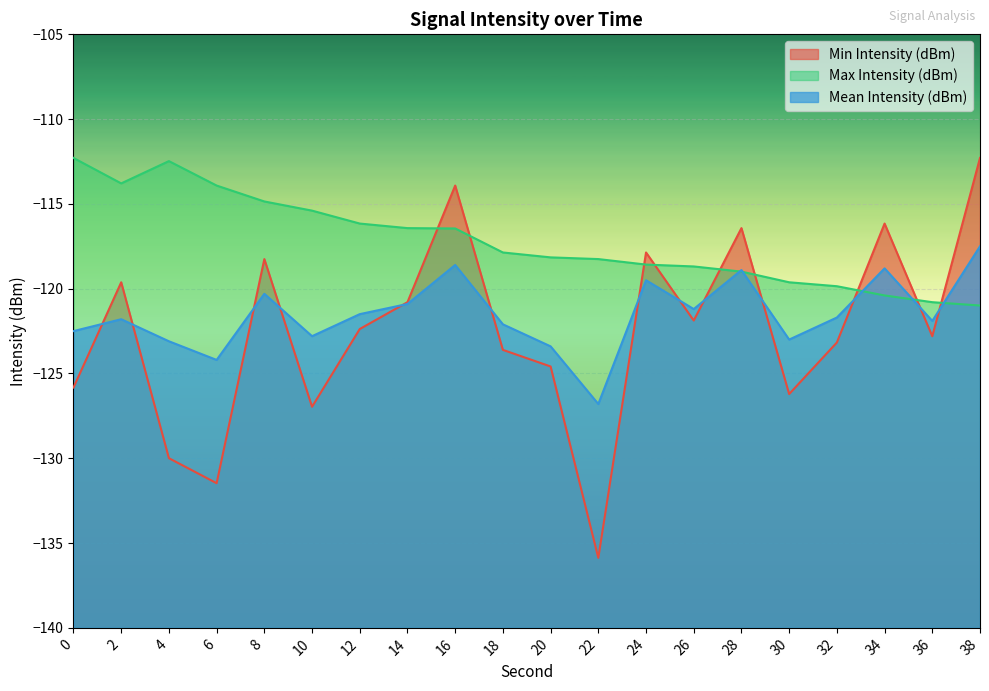

Which category has the highest value in the Min Intensity (dBm) series?

38